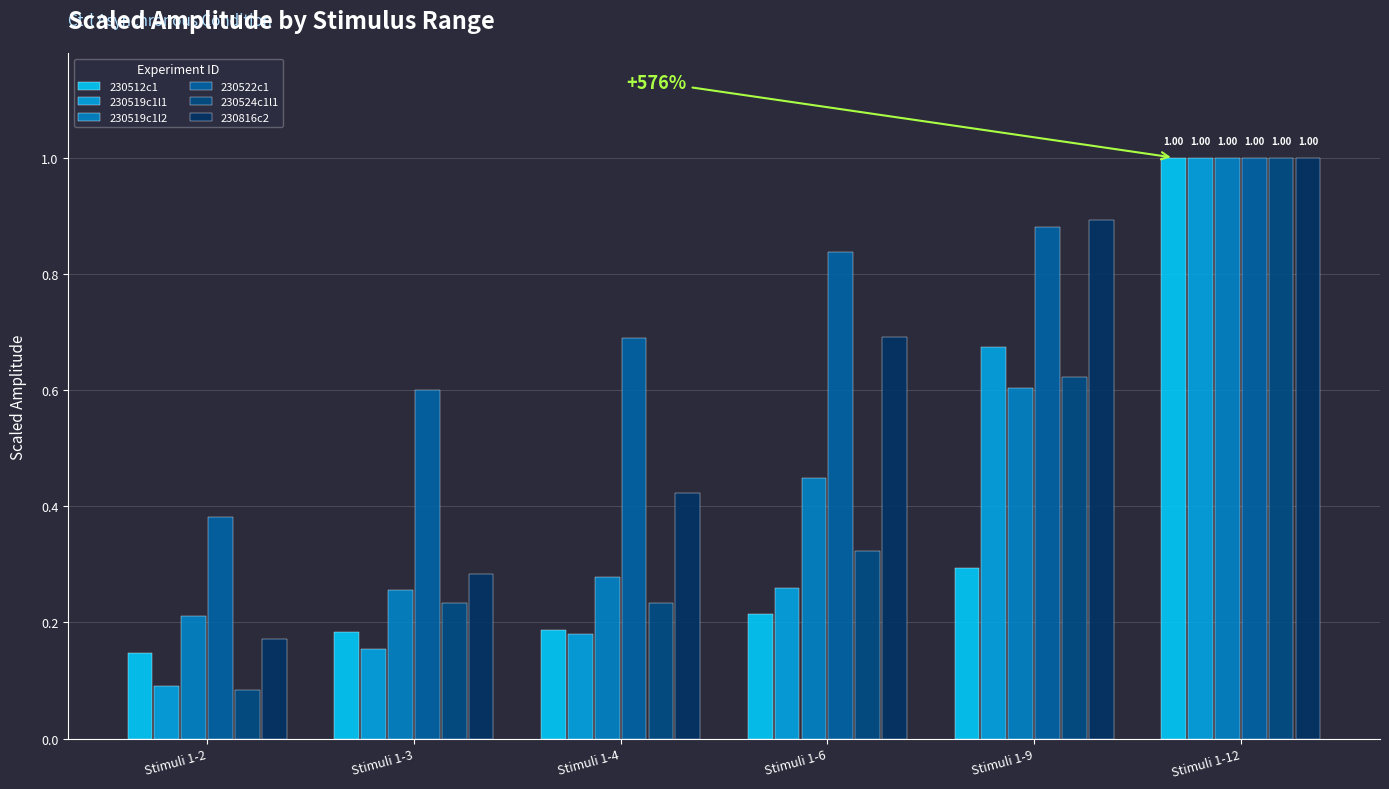

Which series has the largest total across all categories?

230522c1